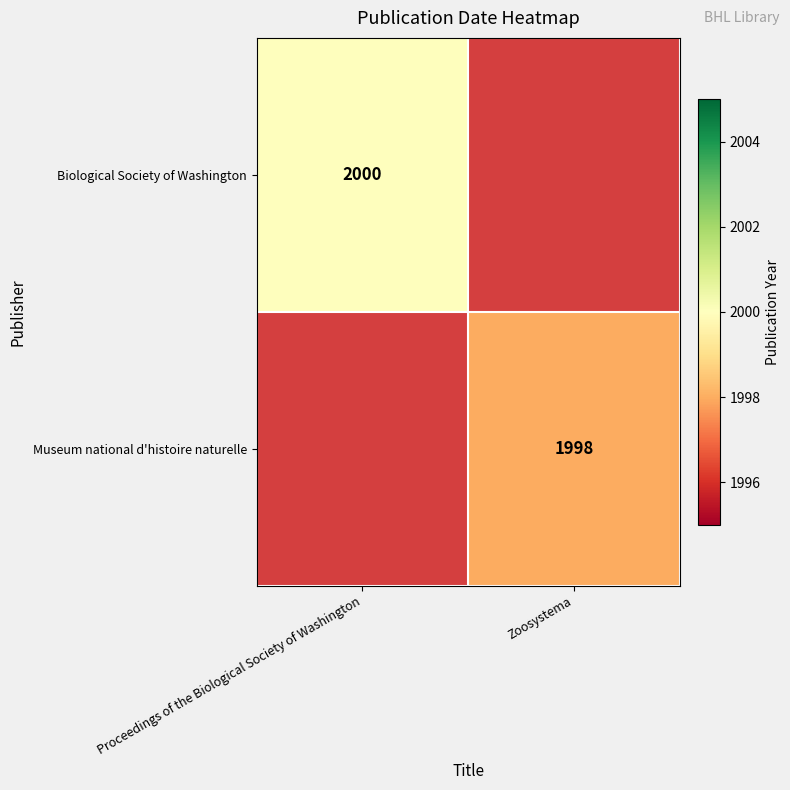

At which category does the chart reach its peak across all series?

Proceedings of the Biological Society of Washington